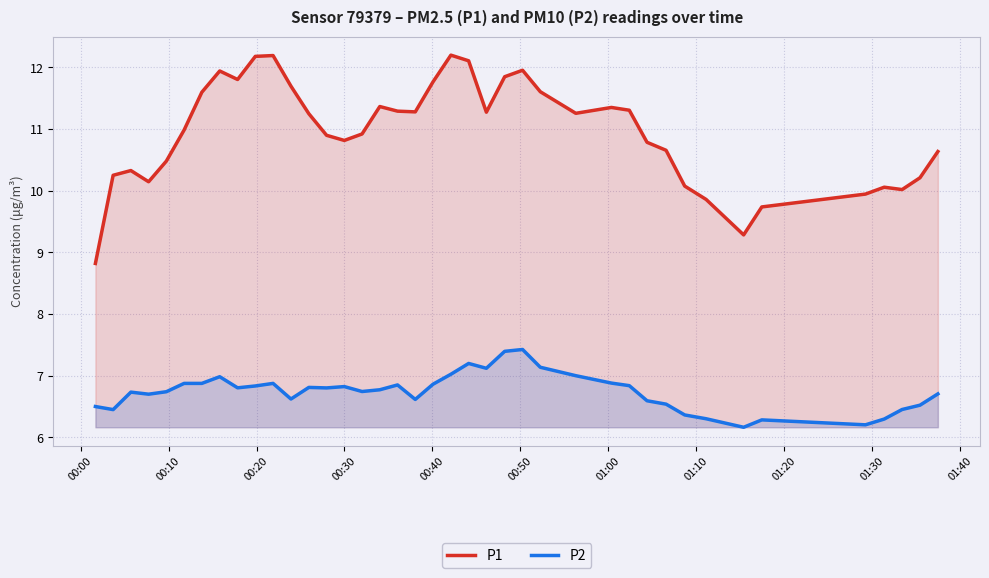

Which series has the largest range (max minus min)?

P1